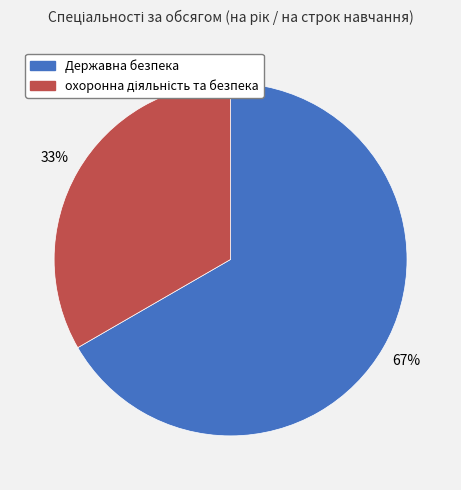

Which category has the biggest portion of the pie?

Державна безпека